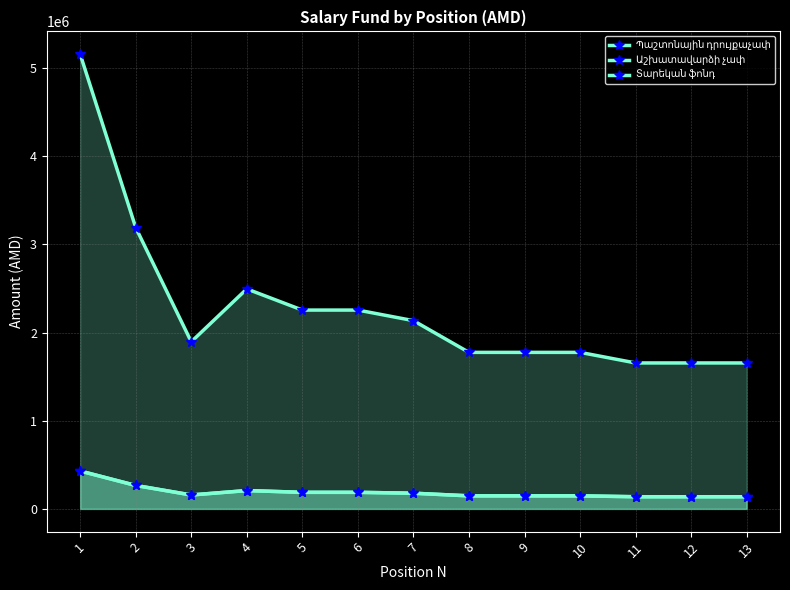

Which category has the highest value in the Պաշտոնային դրույքաչափ series?

1